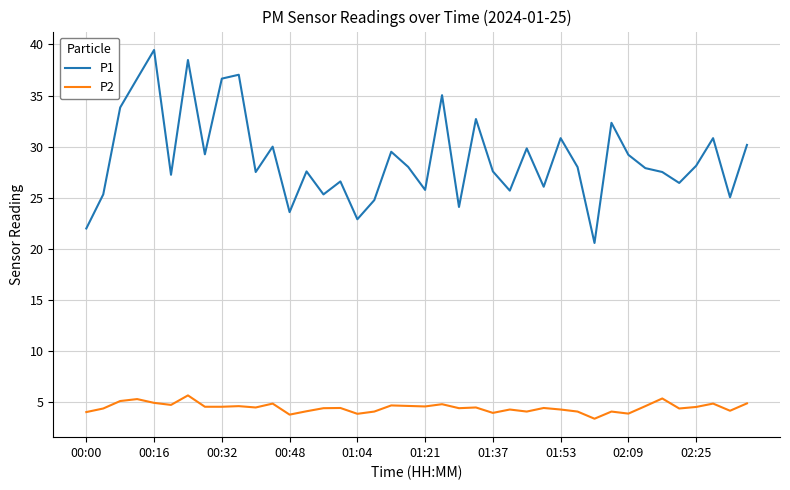

Rank the series by their maximum value, from lowest to highest.

P2, P1